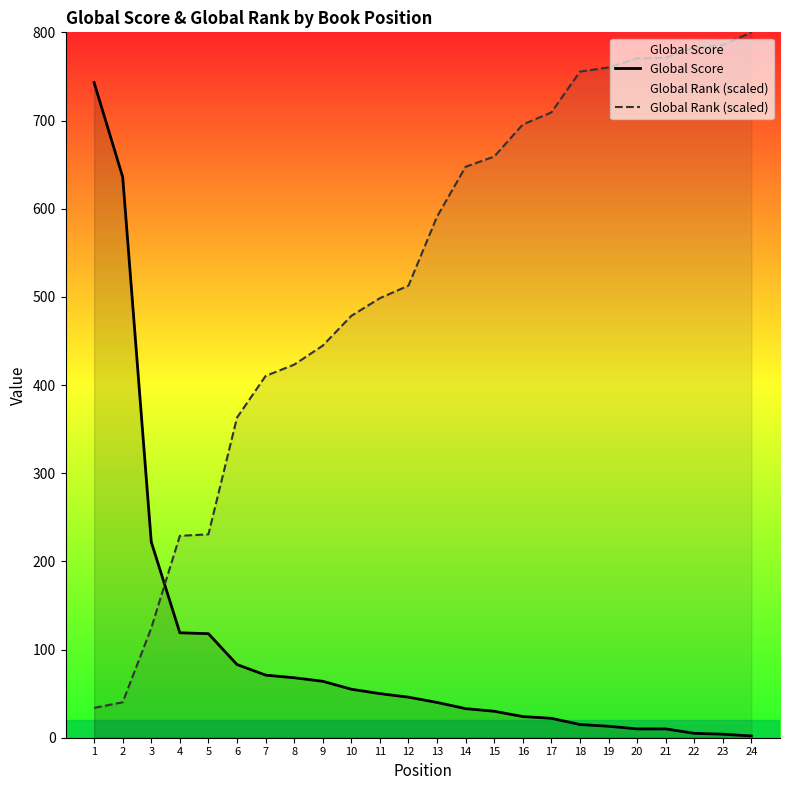

Which series has the largest range (max minus min)?

Global Rank (scaled)